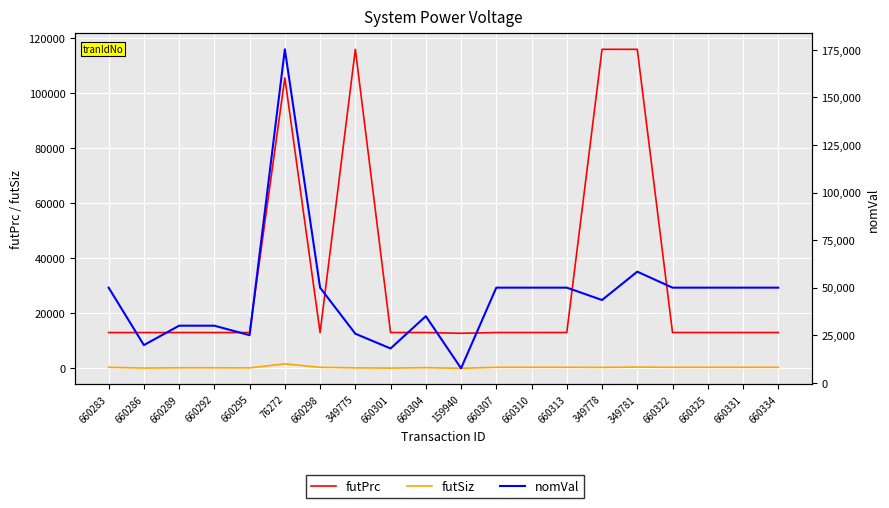

What is the value of the futPrc point at the 17th from the left?

13046